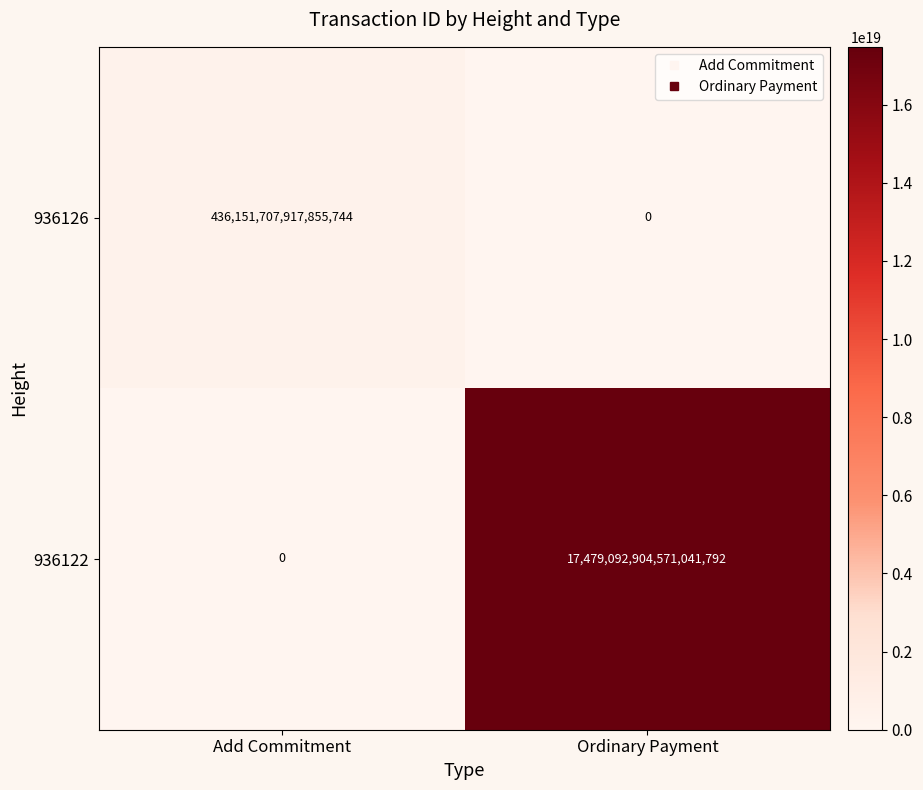

Which series has the largest total across all categories?

936122